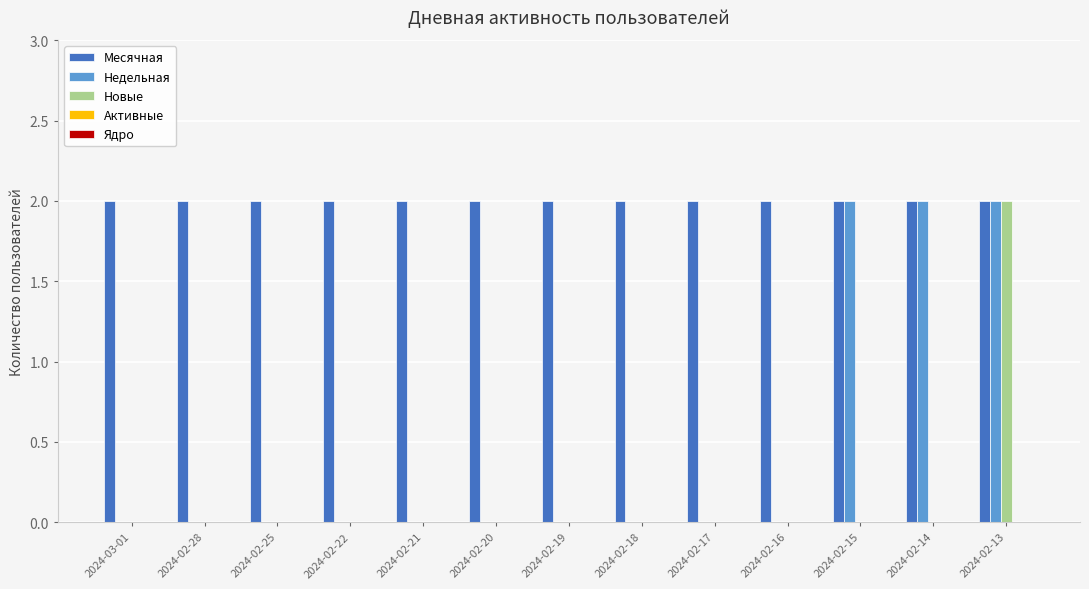

Is it true that Недельная equals -1 at 2024-02-25?

False